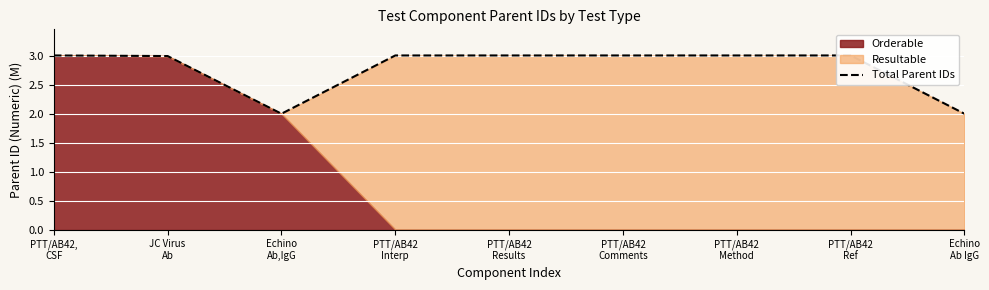

What is the label of the 4th point from the right?

PTT/AB42
Comments